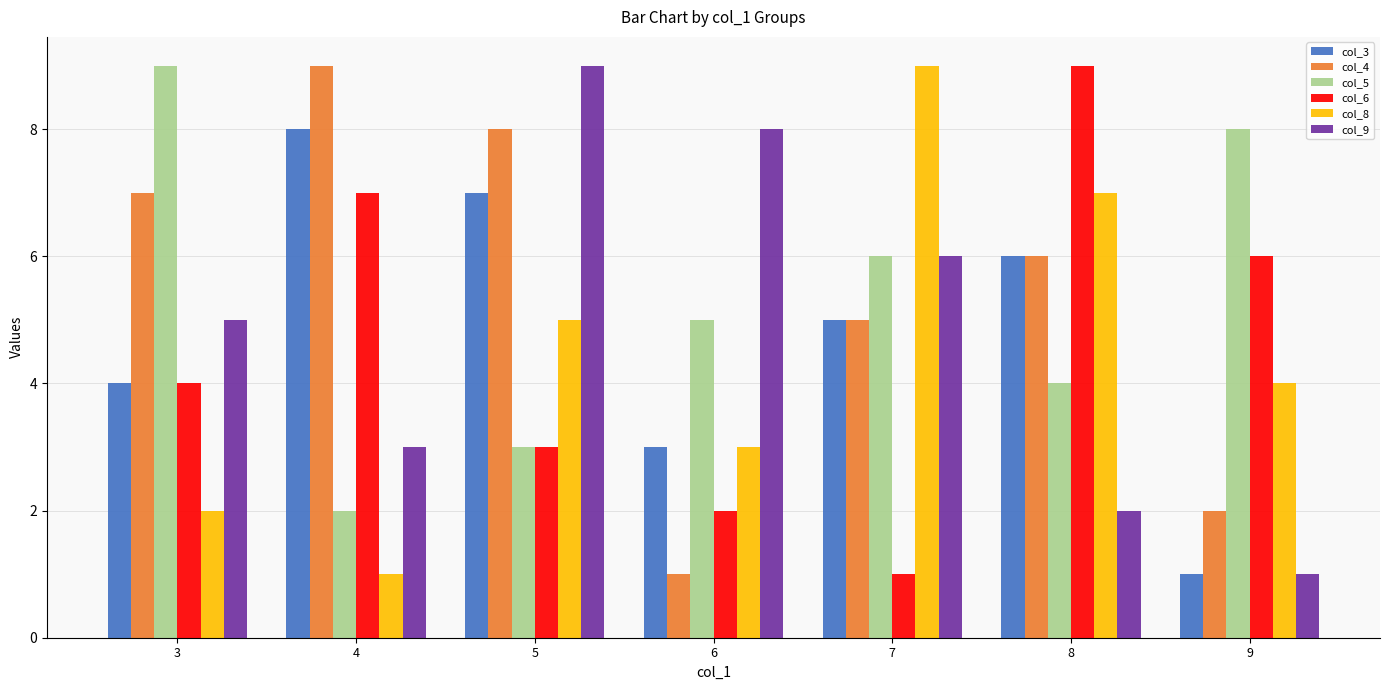

What is the value of the col_4 bar at the 1st from the left?

7